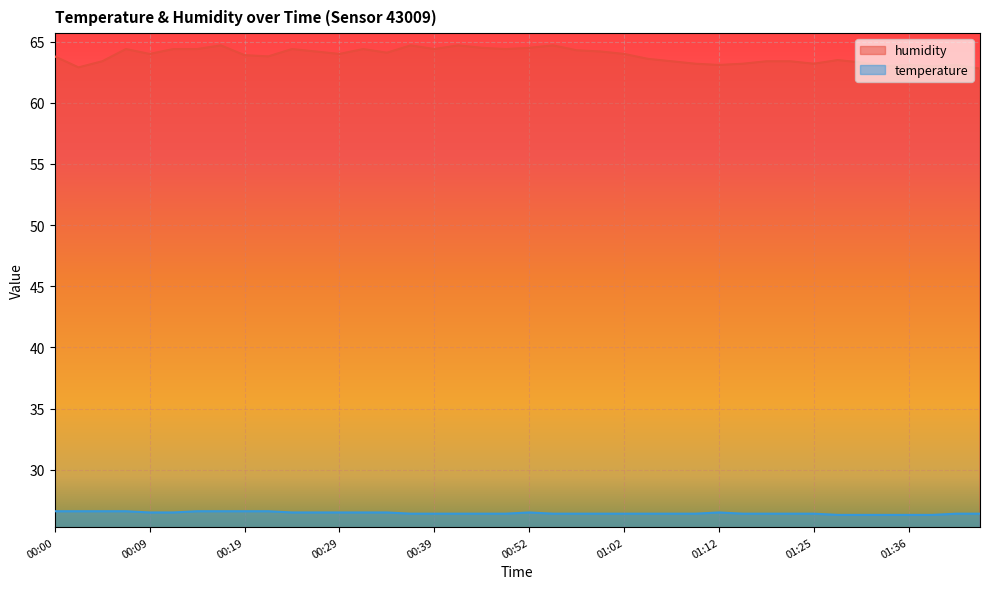

At how many categories does at least one series exceed 31?

40